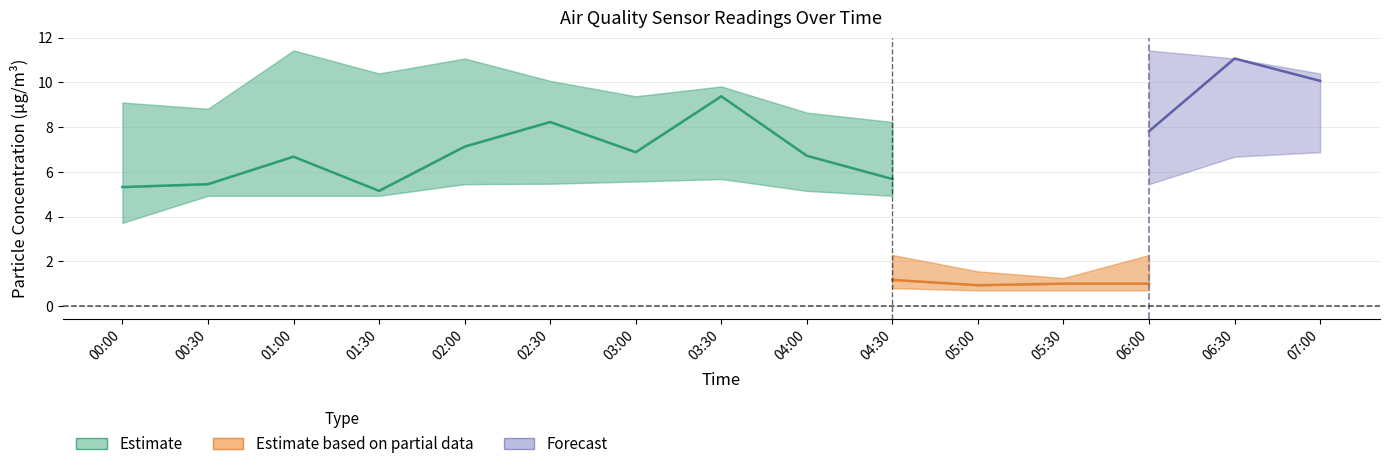

What is the difference between the SDS_P1_upper values at 2022/07/08 03:00 and 2022/07/08 00:30?

0.6